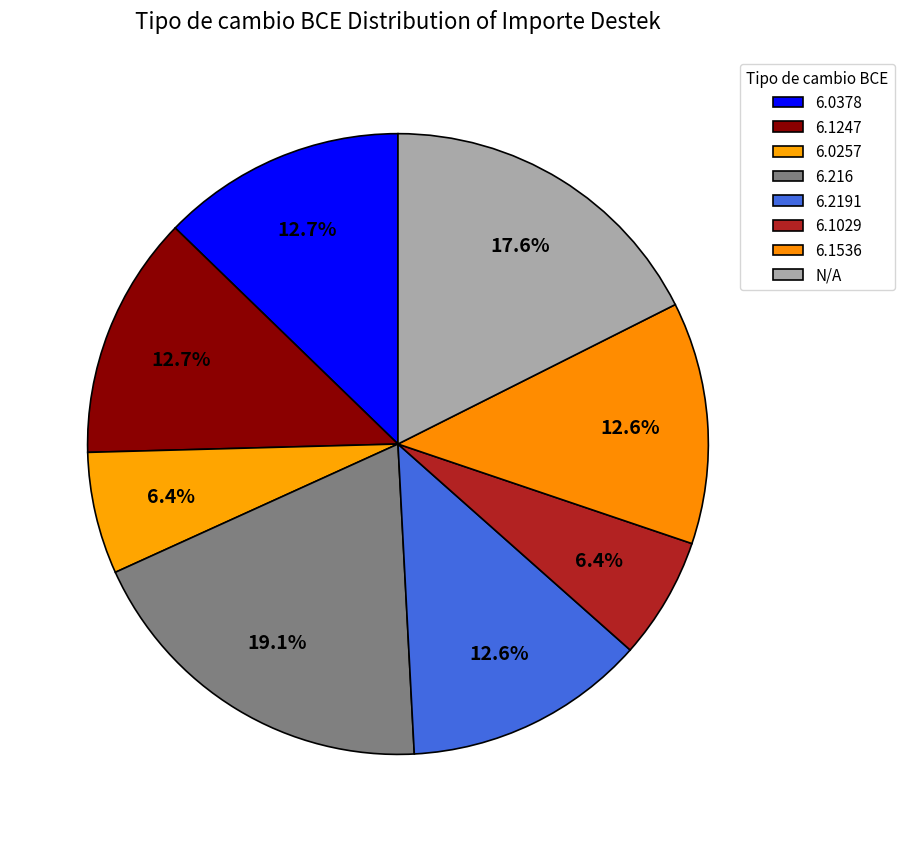

How many slices are in this pie chart?

8